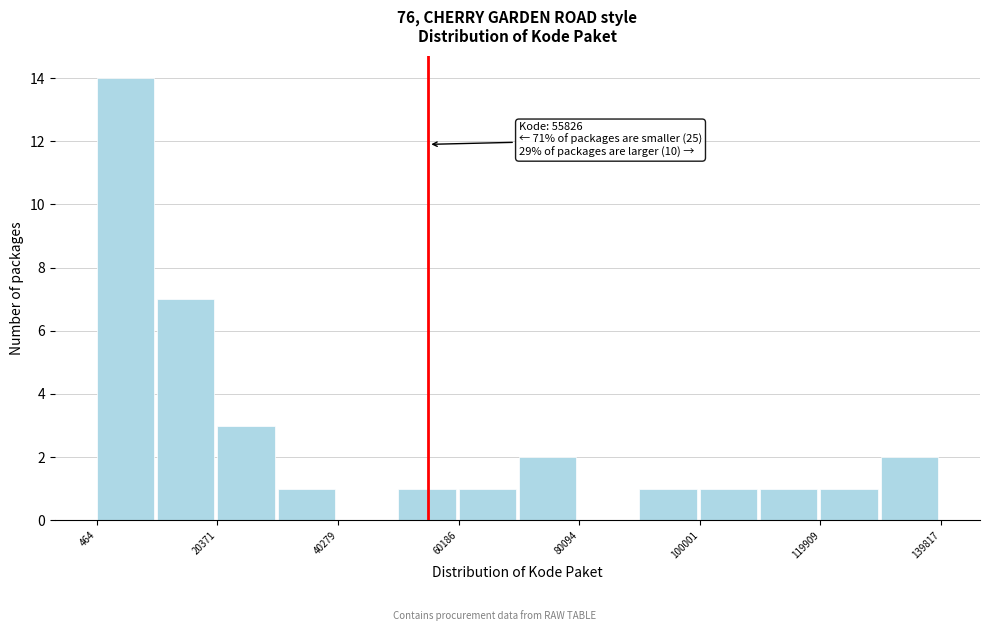

Over which range of the x-axis is the bar tallest?

0 to 10000